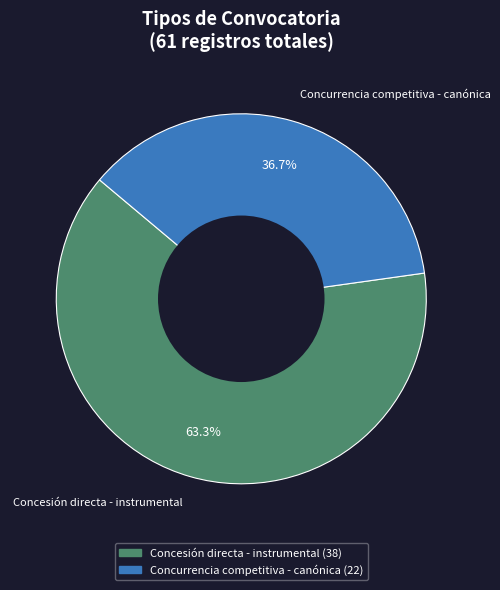

Which category accounts for the majority?

Concesión directa - instrumental